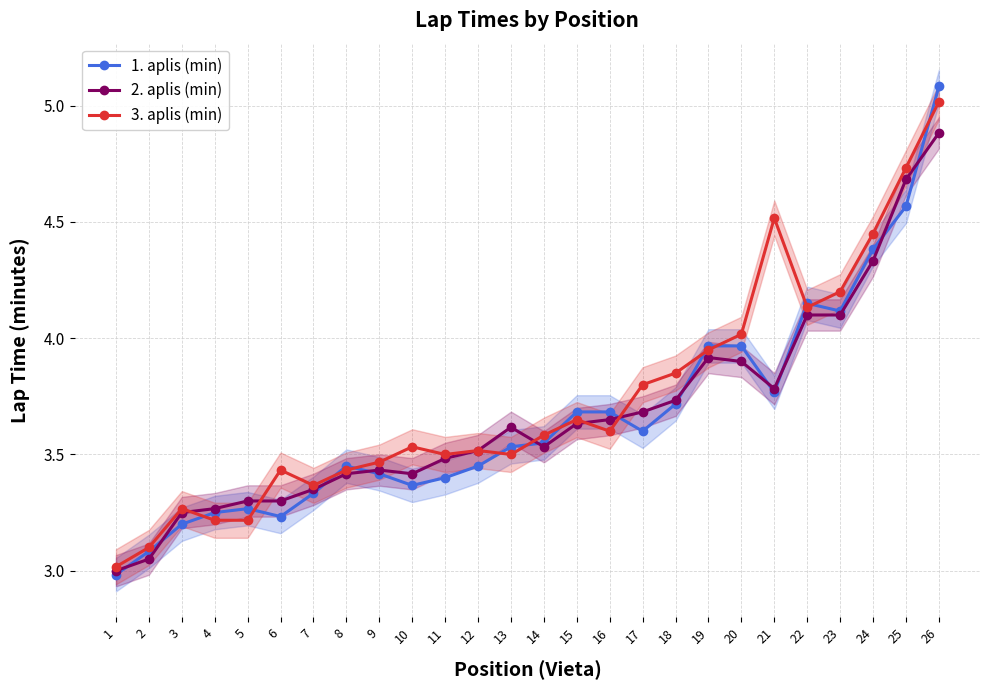

Which category has the lowest value in the 3. aplis (min) series?

1